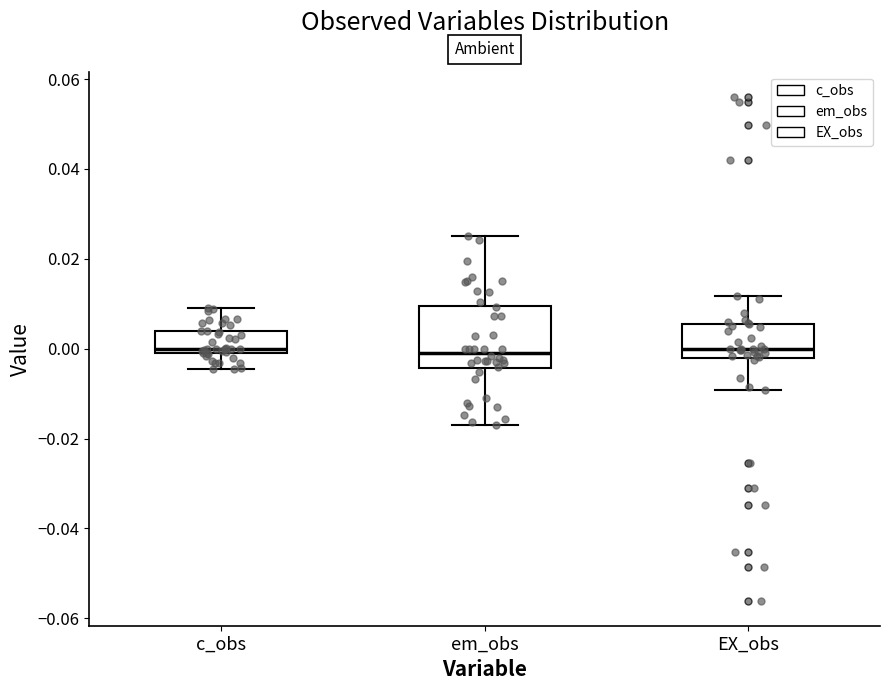

Reading left to right, read every box against the y-axis: the position of its median line, the range the box covers, and the ends of its whiskers. The values are not printed on the chart, so give them approximately, as read against the axis.

c_obs: median 0.000 (just above the box's lower edge), box 0.000 to 0.004, whiskers -0.004 to 0.010
em_obs: median 0.000, box -0.004 to 0.010, whiskers -0.016 to 0.026
EX_obs: median 0.000, box -0.002 to 0.006, whiskers -0.010 to 0.012